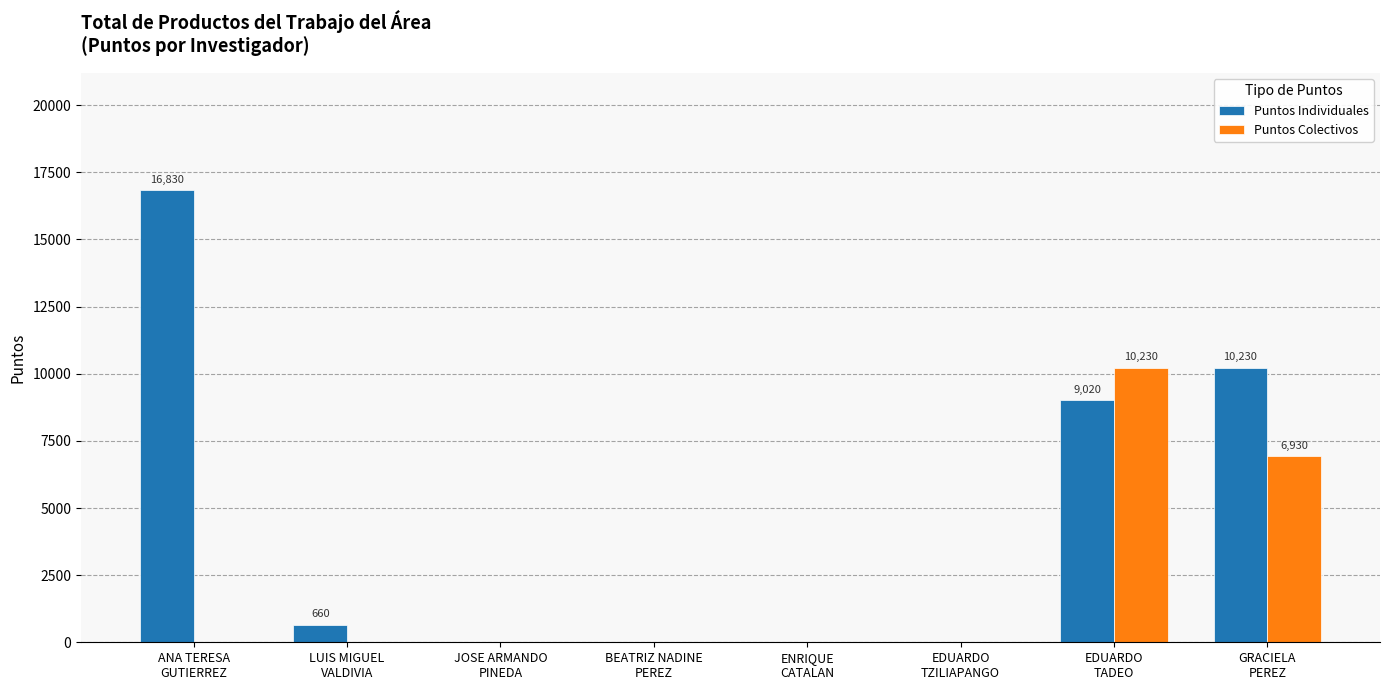

What are all the series names shown in the legend?

Puntos Individuales, Puntos Colectivos